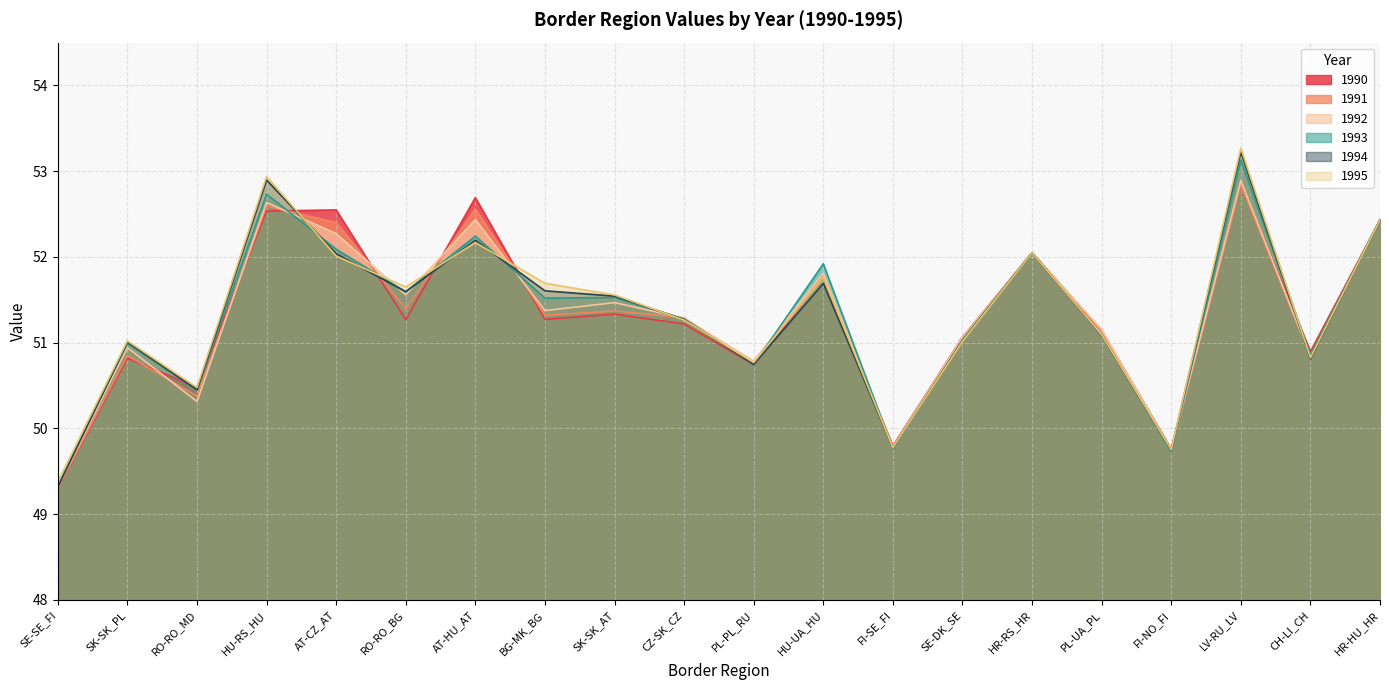

Reading left to right, list all the values displayed in this chart.

1990: SE-SE_FI=49.3	SK-SK_PL=50.8	RO-RO_MD=50.5	HU-RS_HU=52.5	AT-CZ_AT=52.5	RO-RO_BG=51.3	AT-HU_AT=52.7	BG-MK_BG=51.3	SK-SK_AT=51.3	CZ-SK_CZ=51.2	PL-PL_RU=50.7	HU-UA_HU=51.8	FI-SE_FI=49.8	SE-DK_SE=51.1	HR-RS_HR=52.0	PL-UA_PL=51.1	FI-NO_FI=49.8	LV-RU_LV=52.9	CH-LI_CH=50.9	HR-HU_HR=52.4
1991: SE-SE_FI=49.3	SK-SK_PL=50.9	RO-RO_MD=50.4	HU-RS_HU=52.6	AT-CZ_AT=52.4	RO-RO_BG=51.4	AT-HU_AT=52.6	BG-MK_BG=51.3	SK-SK_AT=51.4	CZ-SK_CZ=51.3	PL-PL_RU=50.8	HU-UA_HU=51.8	FI-SE_FI=49.8	SE-DK_SE=51.1	HR-RS_HR=52.0	PL-UA_PL=51.1	FI-NO_FI=49.7	LV-RU_LV=52.8	CH-LI_CH=50.8	HR-HU_HR=52.4
1992: SE-SE_FI=49.3	SK-SK_PL=50.9	RO-RO_MD=50.3	HU-RS_HU=52.6	AT-CZ_AT=52.3	RO-RO_BG=51.6	AT-HU_AT=52.4	BG-MK_BG=51.4	SK-SK_AT=51.5	CZ-SK_CZ=51.3	PL-PL_RU=50.8	HU-UA_HU=51.8	FI-SE_FI=49.8	SE-DK_SE=51.1	HR-RS_HR=52.0	PL-UA_PL=51.2	FI-NO_FI=49.8	LV-RU_LV=52.9	CH-LI_CH=50.8	HR-HU_HR=52.4
1993: SE-SE_FI=49.3	SK-SK_PL=51.0	RO-RO_MD=50.5	HU-RS_HU=52.7	AT-CZ_AT=52.1	RO-RO_BG=51.6	AT-HU_AT=52.2	BG-MK_BG=51.5	SK-SK_AT=51.5	CZ-SK_CZ=51.3	PL-PL_RU=50.7	HU-UA_HU=51.9	FI-SE_FI=49.8	SE-DK_SE=51.0	HR-RS_HR=52.0	PL-UA_PL=51.1	FI-NO_FI=49.7	LV-RU_LV=53.1	CH-LI_CH=50.9	HR-HU_HR=52.4
1994: SE-SE_FI=49.3	SK-SK_PL=51.0	RO-RO_MD=50.5	HU-RS_HU=52.9	AT-CZ_AT=52.0	RO-RO_BG=51.6	AT-HU_AT=52.2	BG-MK_BG=51.6	SK-SK_AT=51.5	CZ-SK_CZ=51.3	PL-PL_RU=50.7	HU-UA_HU=51.7	FI-SE_FI=49.8	SE-DK_SE=51.0	HR-RS_HR=52.0	PL-UA_PL=51.1	FI-NO_FI=49.7	LV-RU_LV=53.2	CH-LI_CH=50.8	HR-HU_HR=52.4
1995: SE-SE_FI=49.4	SK-SK_PL=51.0	RO-RO_MD=50.5	HU-RS_HU=52.9	AT-CZ_AT=52.0	RO-RO_BG=51.6	AT-HU_AT=52.2	BG-MK_BG=51.7	SK-SK_AT=51.6	CZ-SK_CZ=51.3	PL-PL_RU=50.8	HU-UA_HU=51.8	FI-SE_FI=49.8	SE-DK_SE=51.0	HR-RS_HR=52.0	PL-UA_PL=51.1	FI-NO_FI=49.8	LV-RU_LV=53.3	CH-LI_CH=50.8	HR-HU_HR=52.4